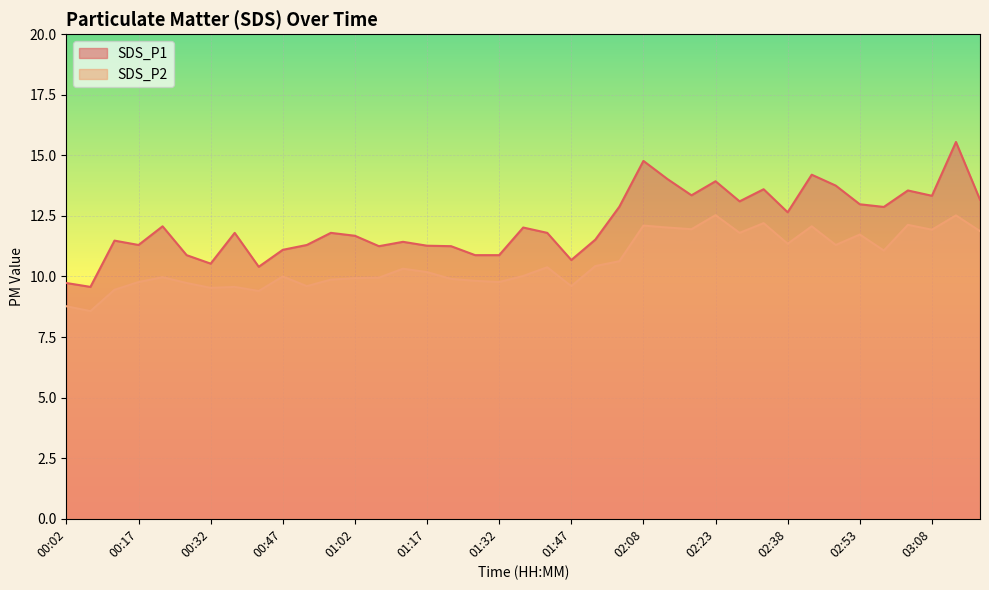

What is the label of the 13th point from the left?

01:02